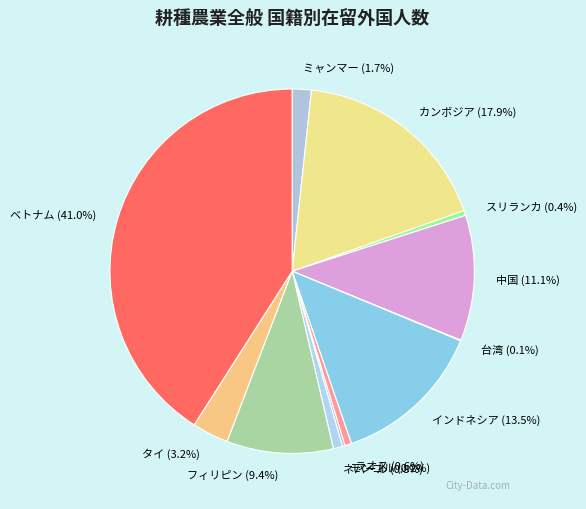

Which category has the biggest portion of the pie?

ベトナム